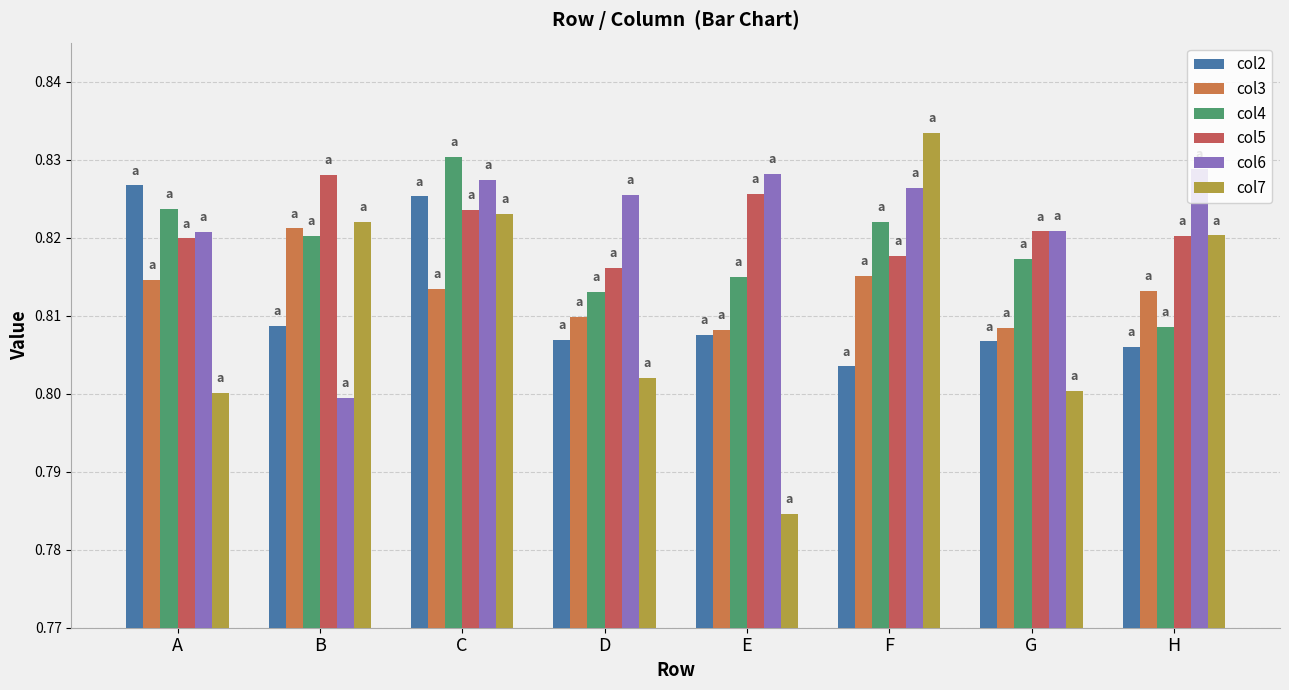

Which series has the largest range (max minus min)?

col7